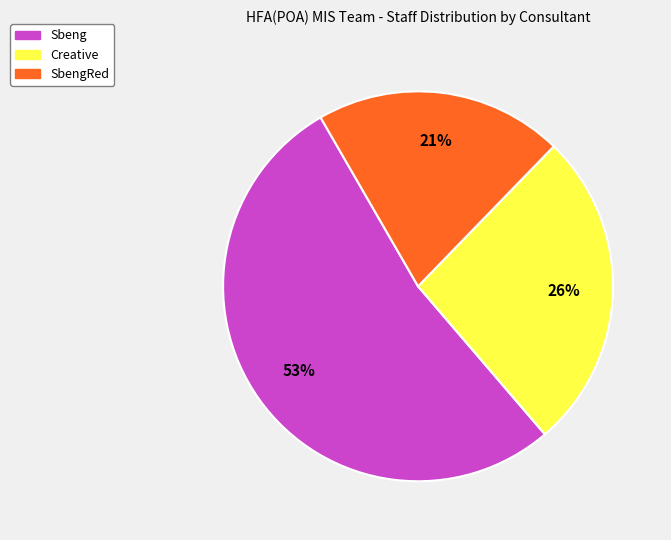

To the nearest percent, what is the difference between the largest and smallest slice percentages?

32%